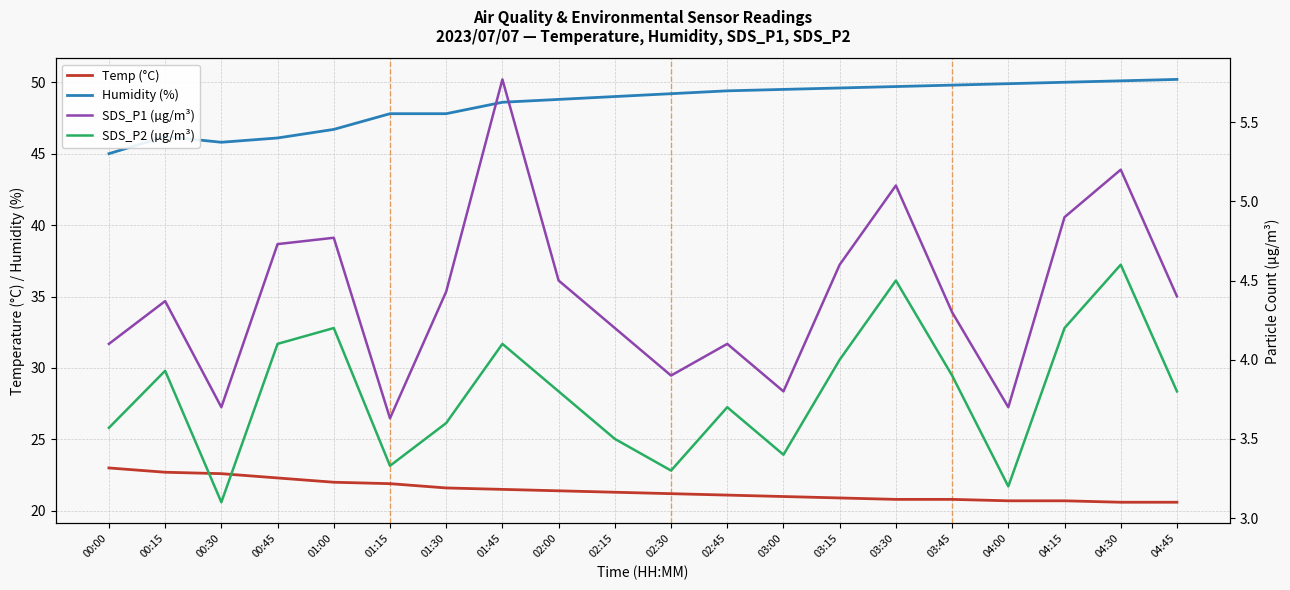

Is it true that Humidity (%) equals 71.6 at 04:00?

False